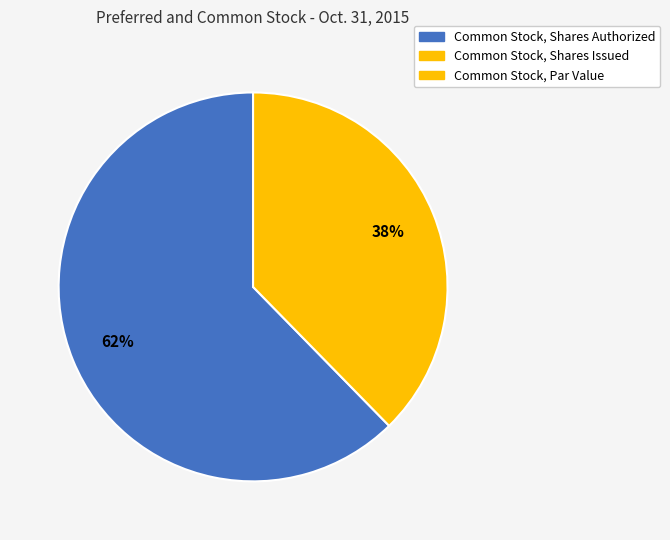

To the nearest percent, what is the average slice percentage?

33%